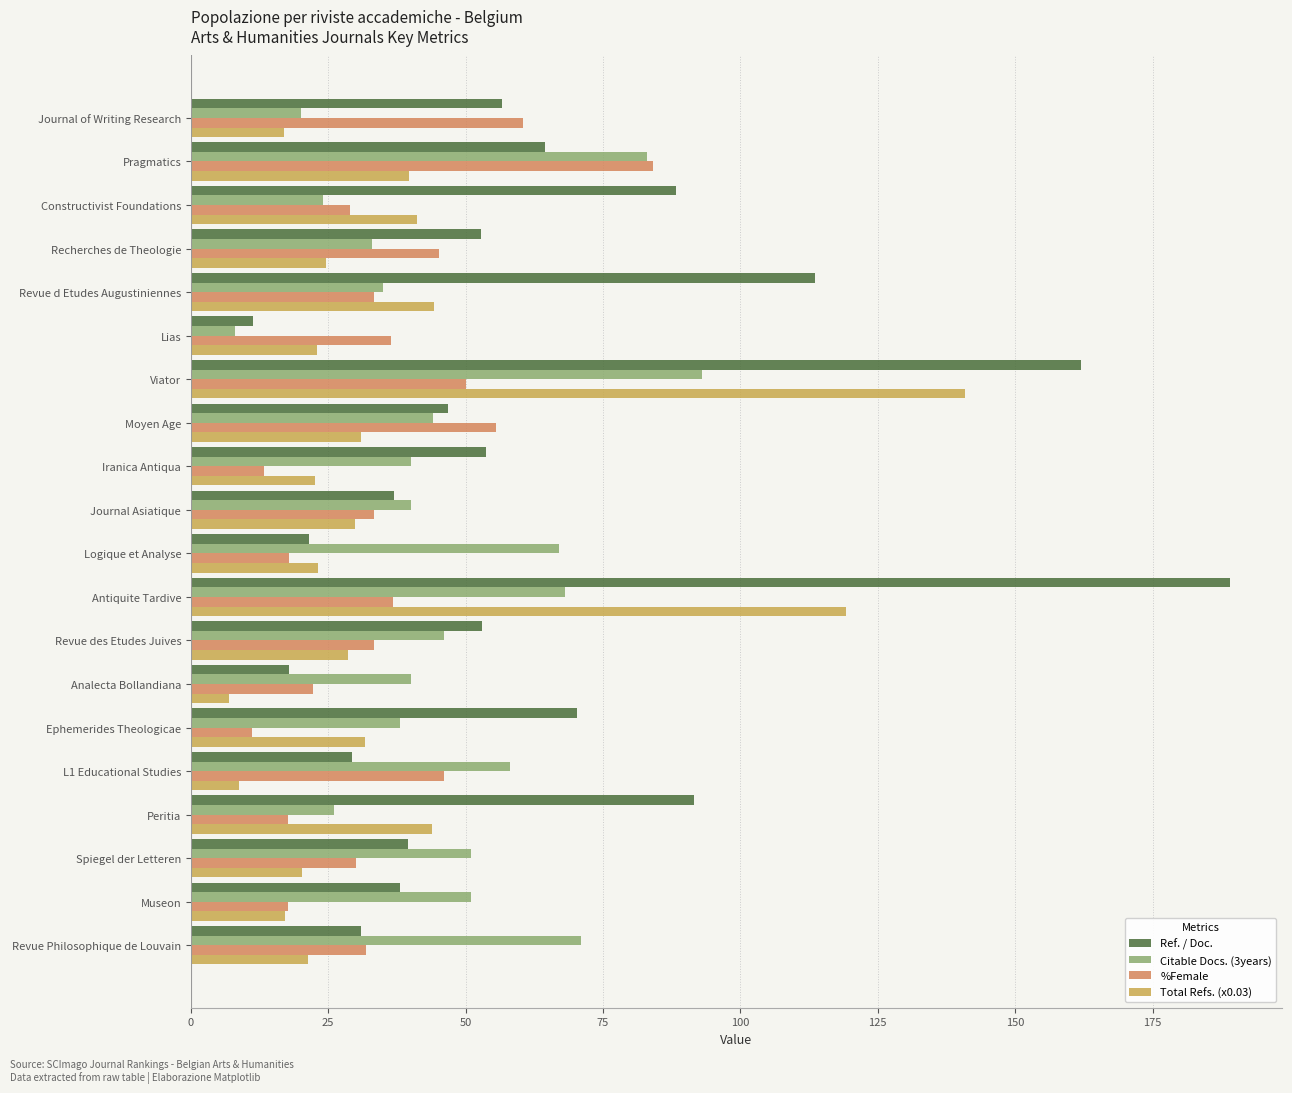

At which label is Ref. / Doc. closest to 100?

Peritia